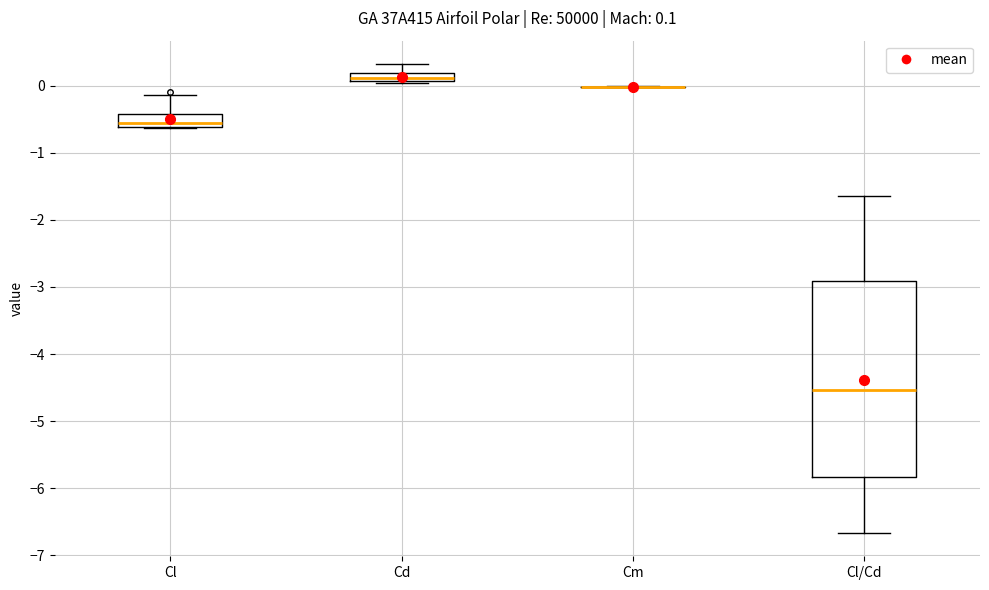

Comparing the boxes themselves (not the whiskers), which one is the tallest?

Cl/Cd